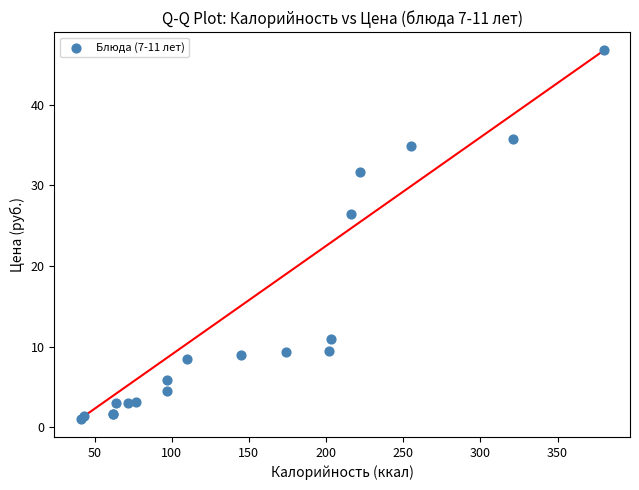

What Y value in the scatter plot is closest to 23?

26.4